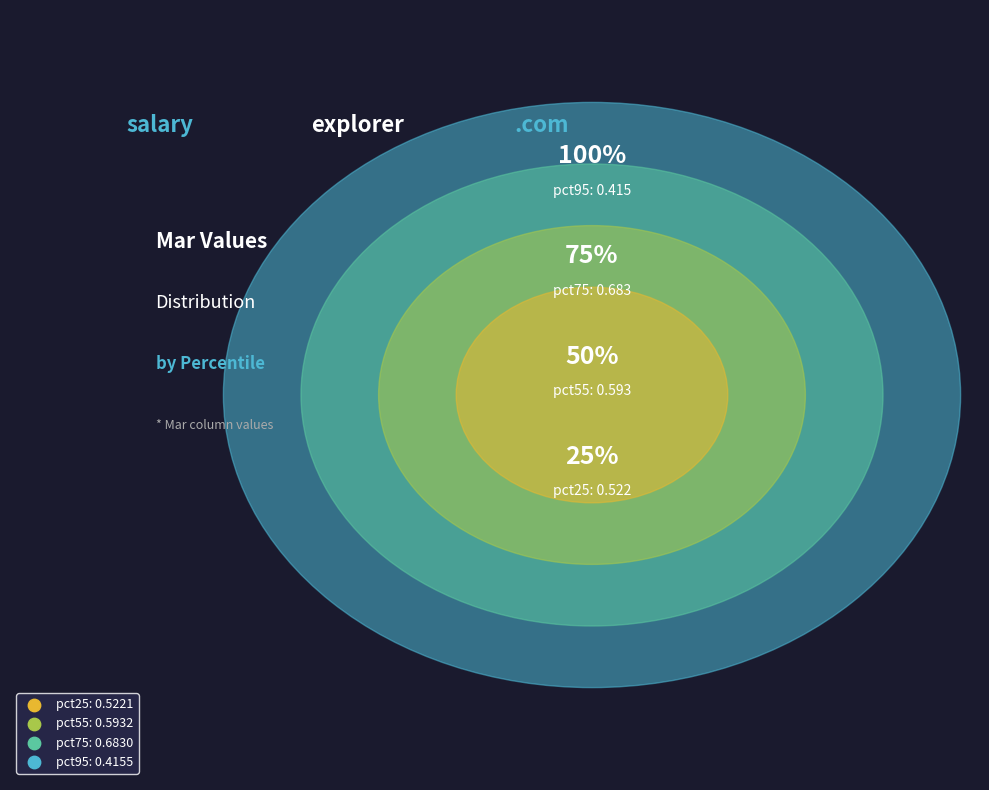

Which has a higher value, pct25 or pct95?

pct25